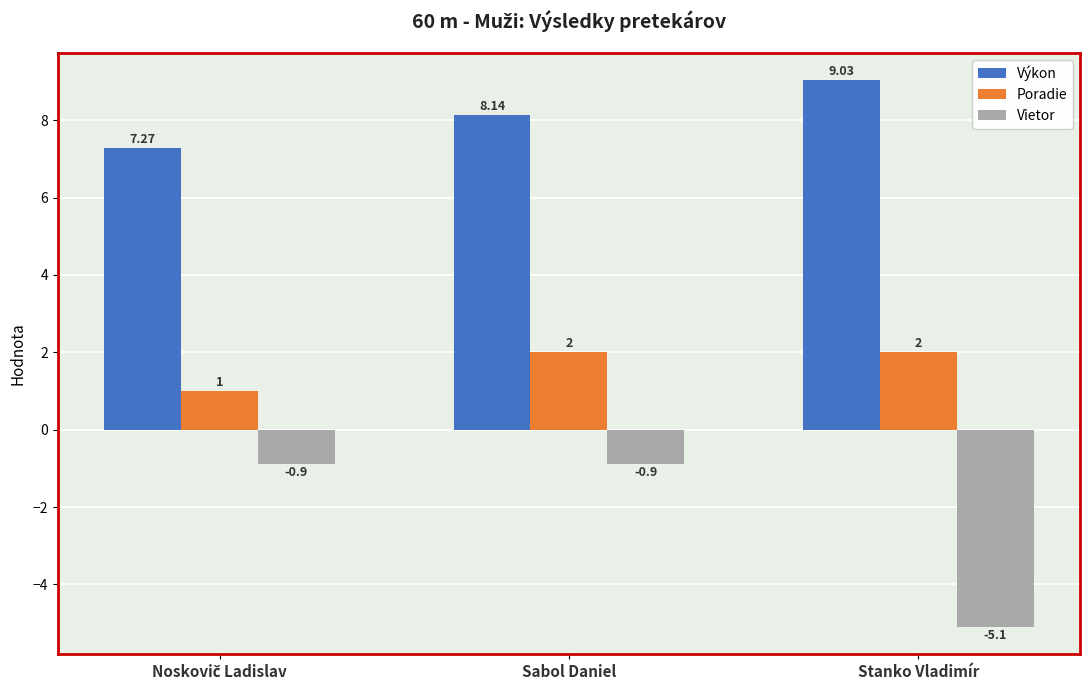

What is the value of the Vietor bar at the 1st from the left?

-0.9